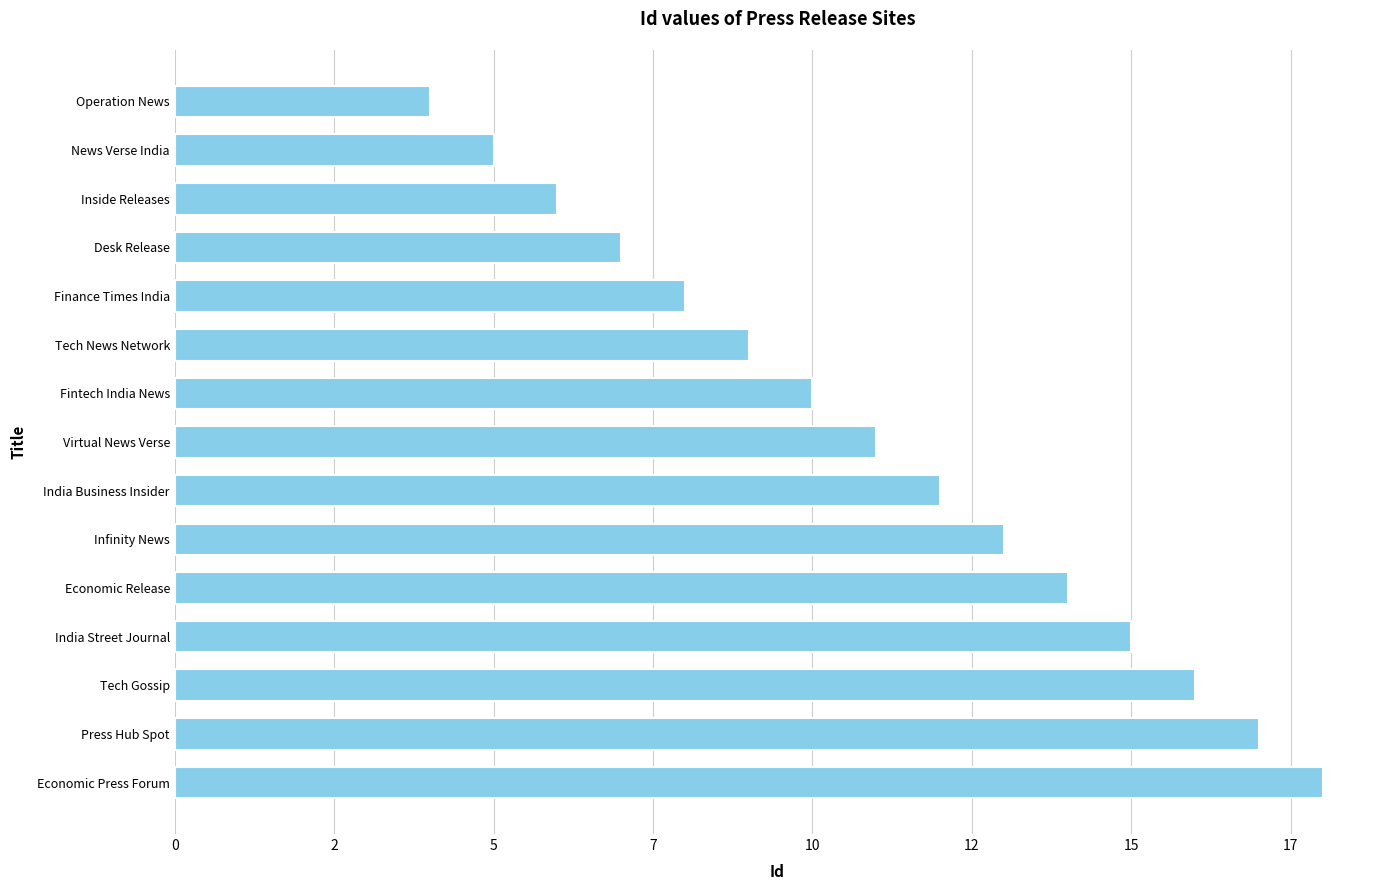

How many bars are there in total?

15